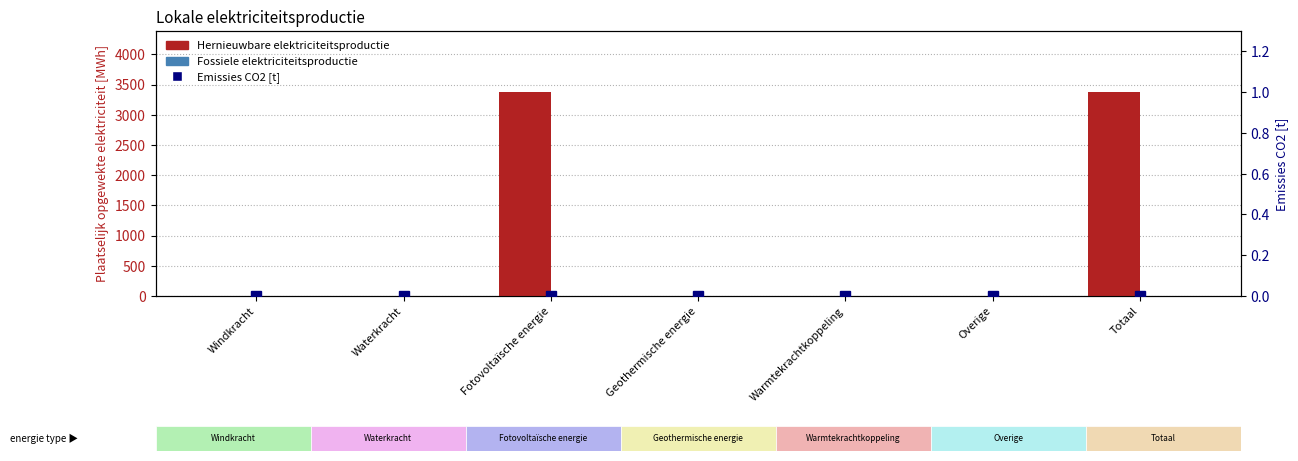

Count the number of data series in this chart.

3